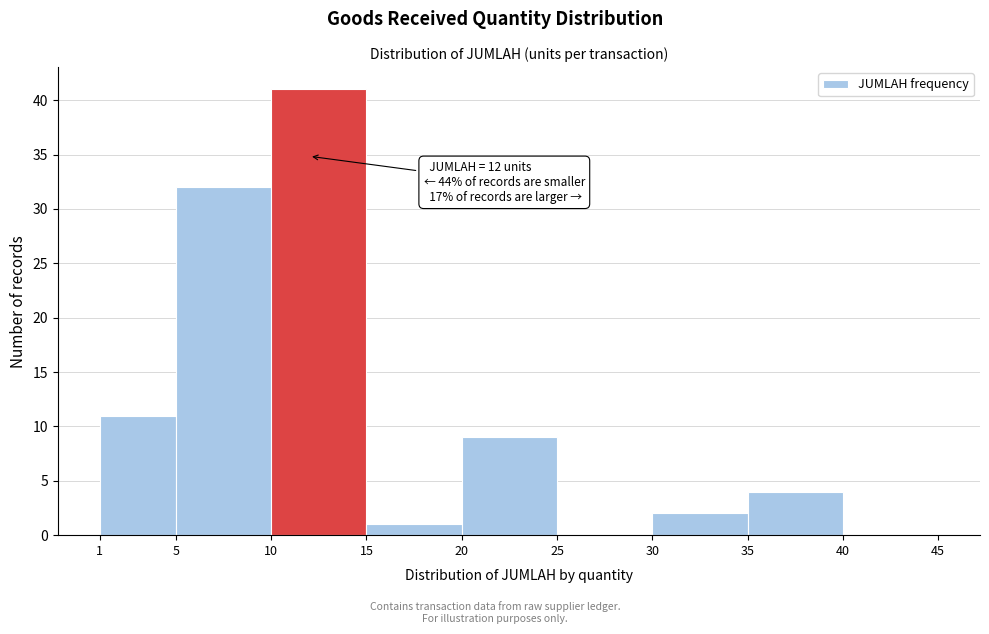

Over which range of the x-axis is the bar tallest?

10 to 15